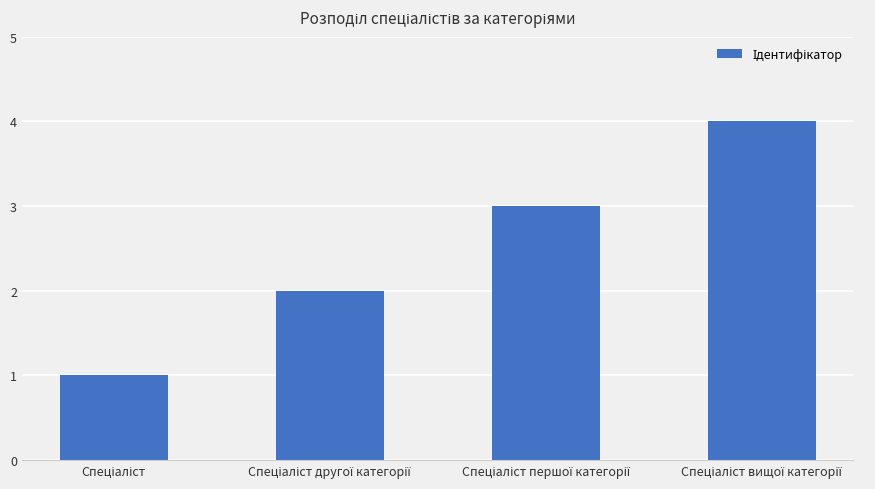

What is the maximum value shown in the chart?

4